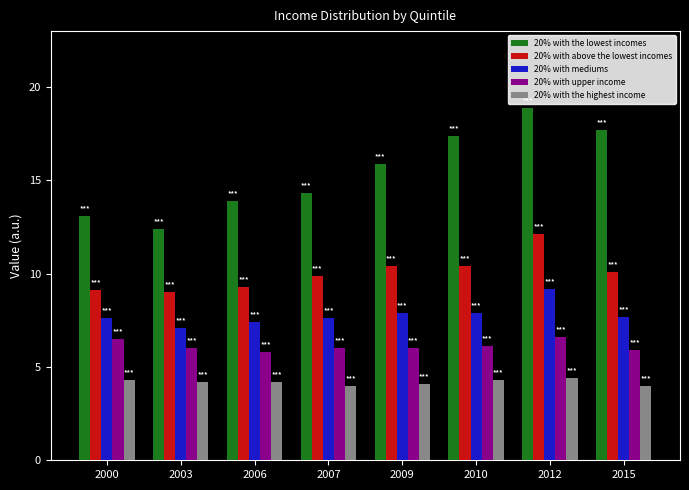

What value does the 20% with upper income series have at 2010?

6.1